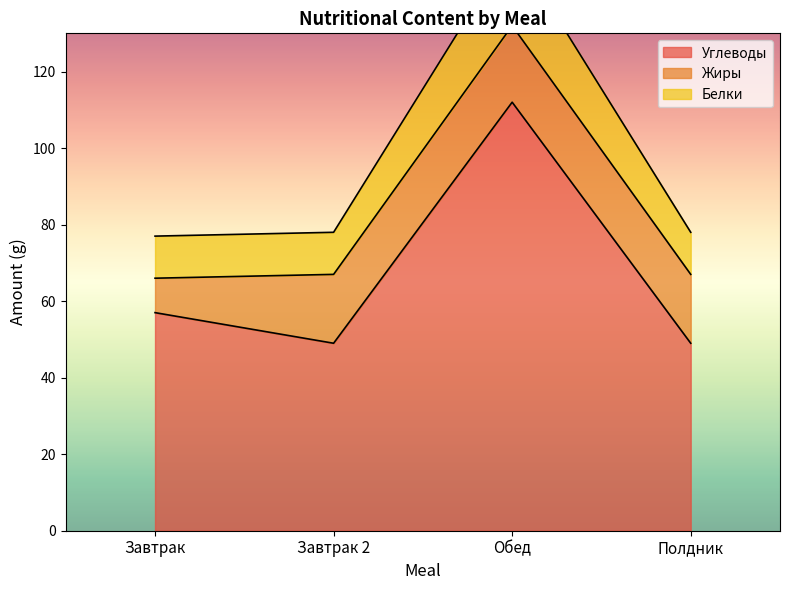

What is the difference between the maximum and minimum values in the Углеводы series?

63